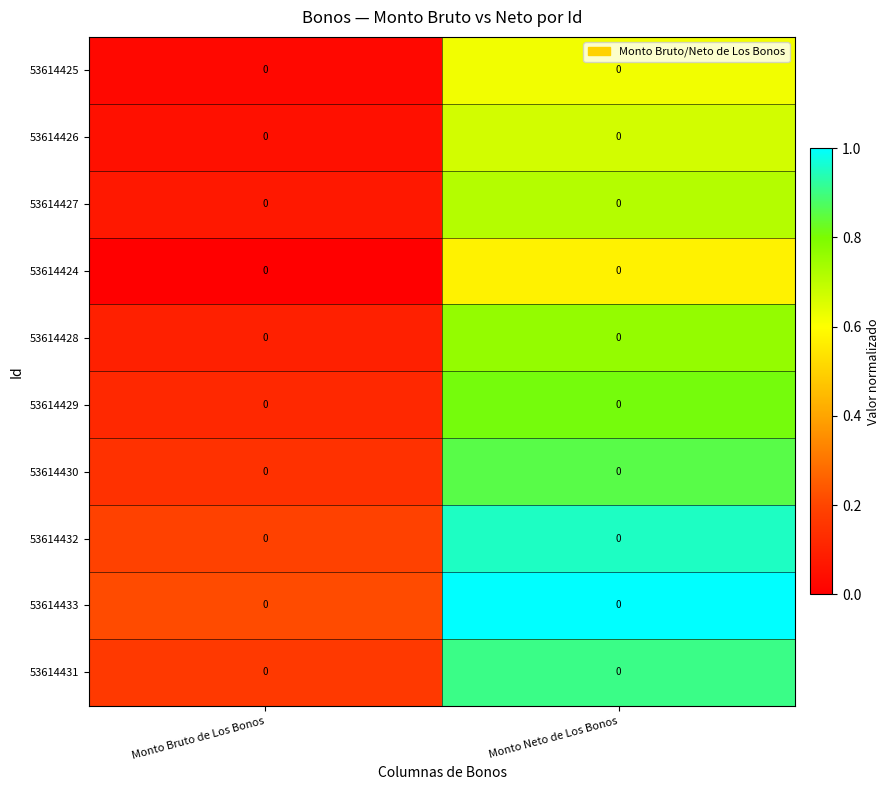

What is the difference between the highest and lowest values at Monto Neto de Los Bonos?

0.4